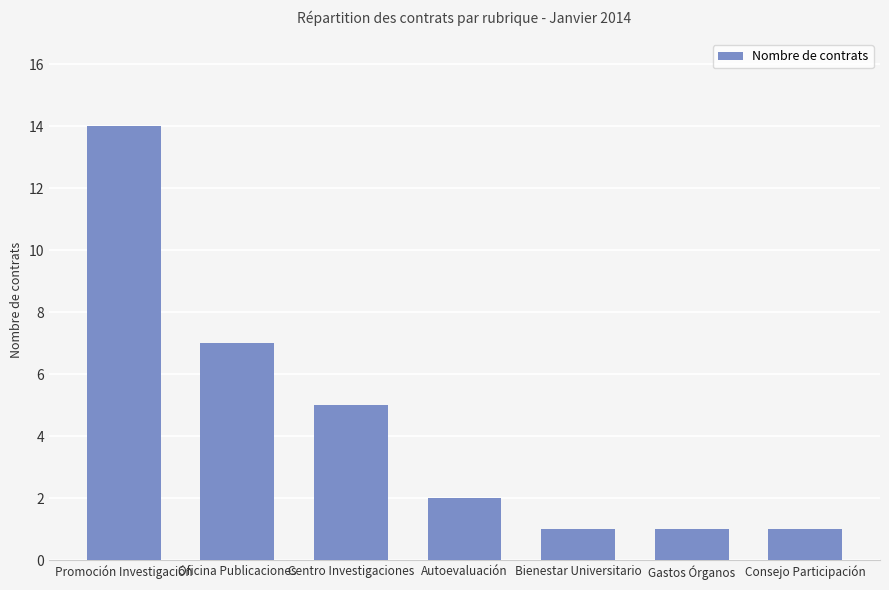

Reading left to right, what are all the values shown in this chart?

14	7	5	2	1	1	1